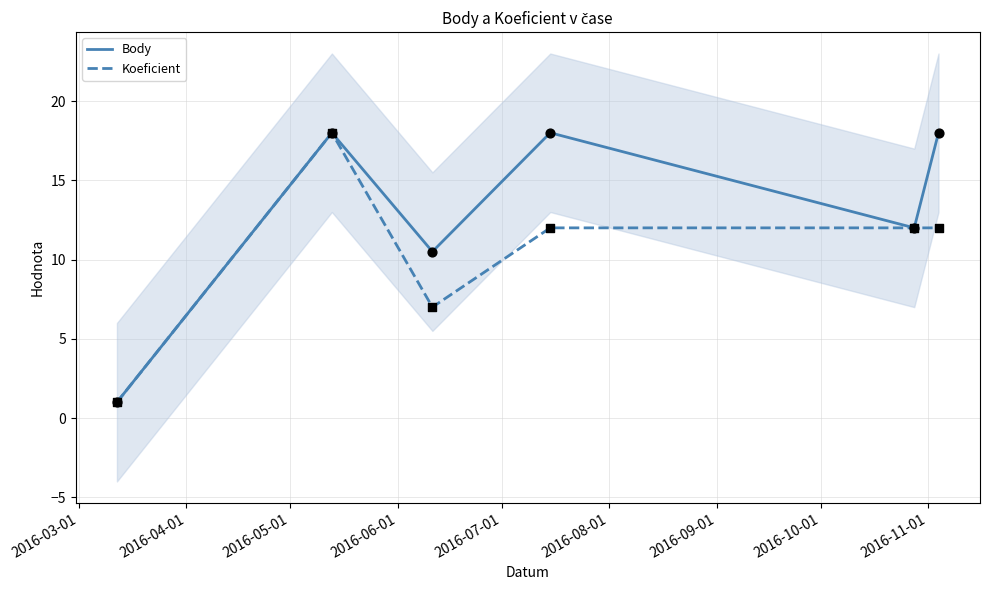

Which series has the largest total across all categories?

Body